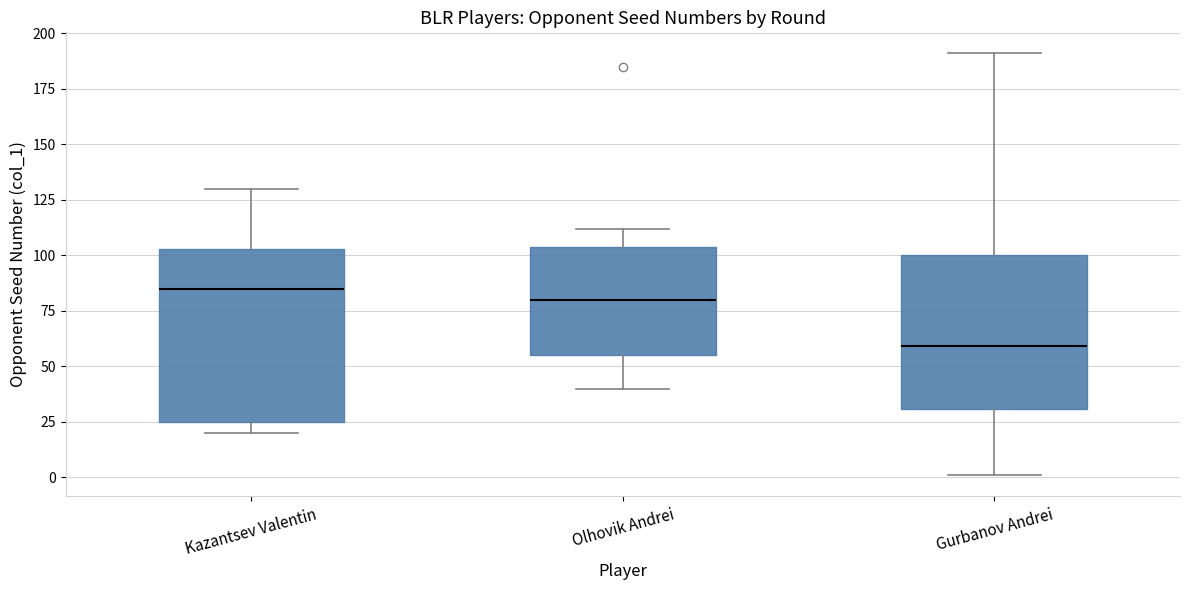

Where does the upper whisker of the box for Gurbanov Andrei end on the y-axis? The values are not printed on the chart, so give them approximately, as read against the axis.

190